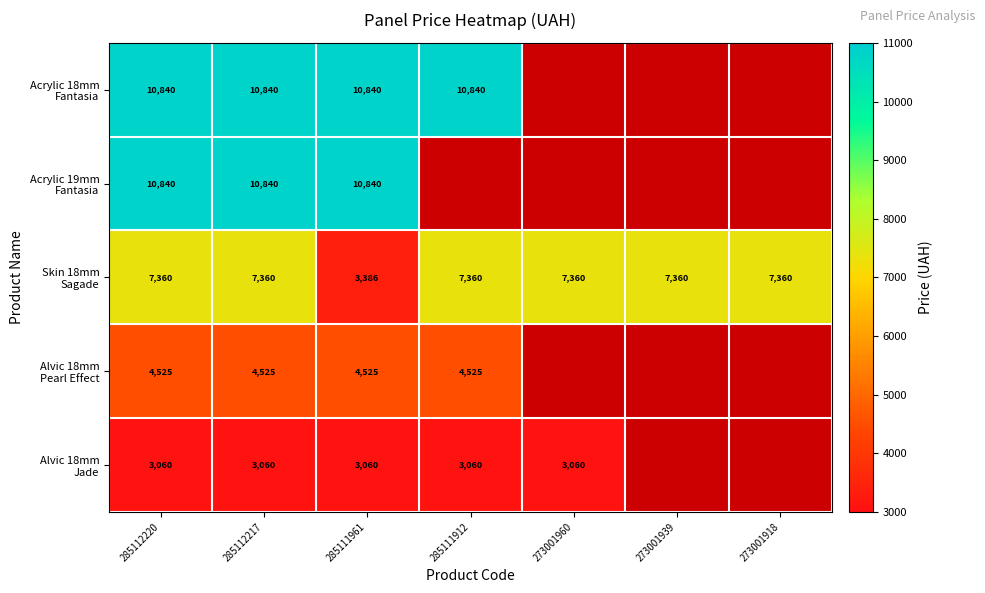

At which label does Acrylic 19mm Fantasia reach its peak?

285112220